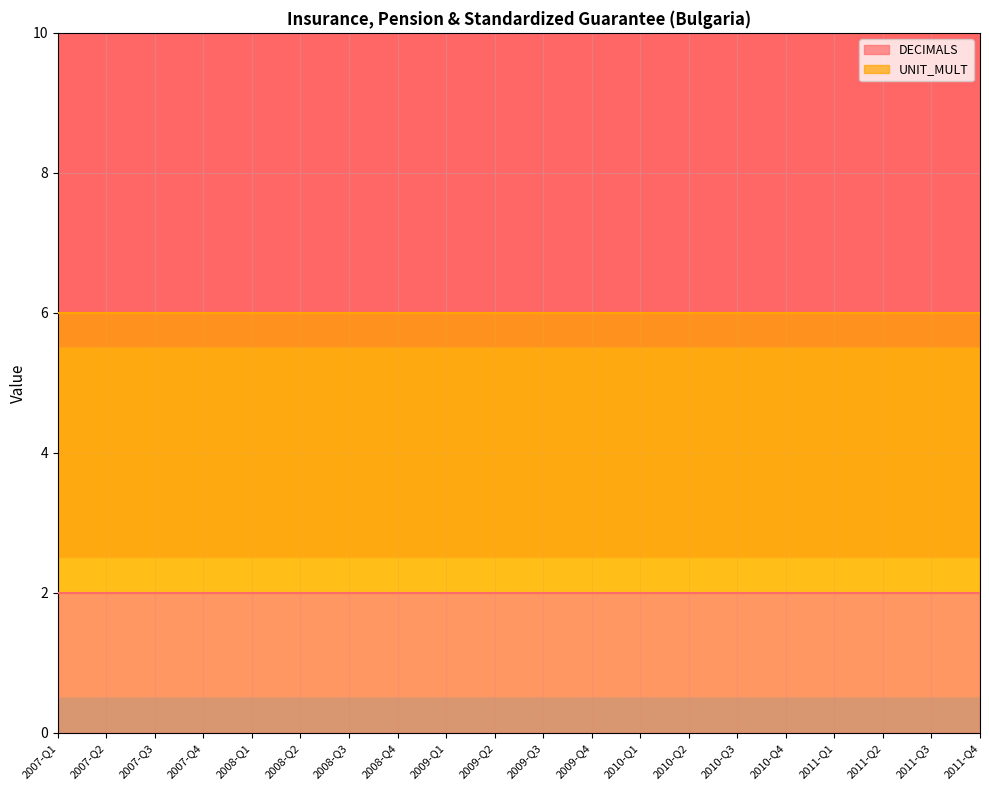

What is the total value across all series at 2007-Q3?

6